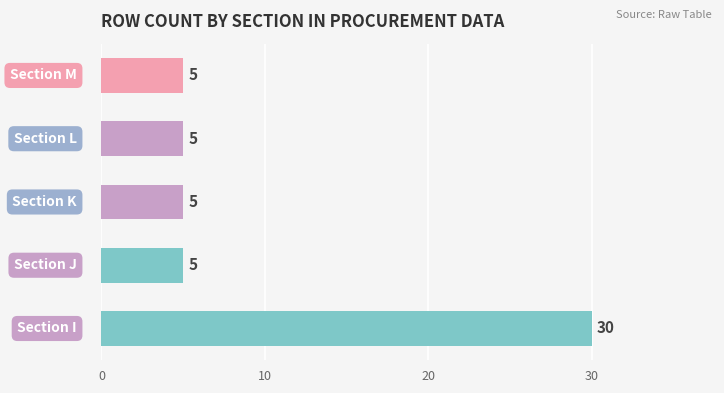

What is the difference between the maximum and minimum values?

25